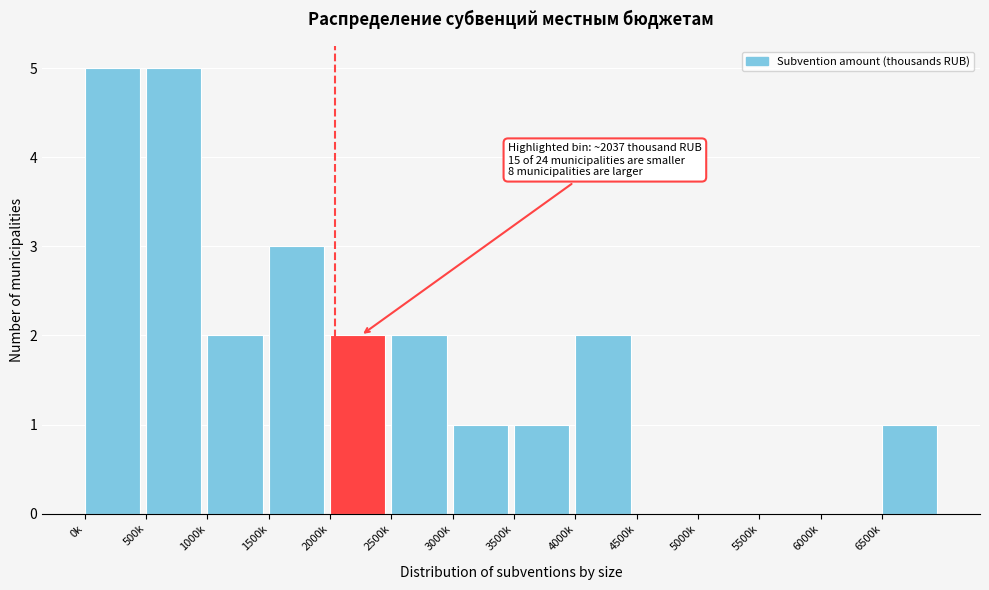

Reading left to right, extract all data points from this chart.

0k=5	500k=5	1000k=2	1500k=3	2000k=2	2500k=2	3000k=1	3500k=1	4000k=2	4500k=0	5000k=0	5500k=0	6000k=0	6500k=1